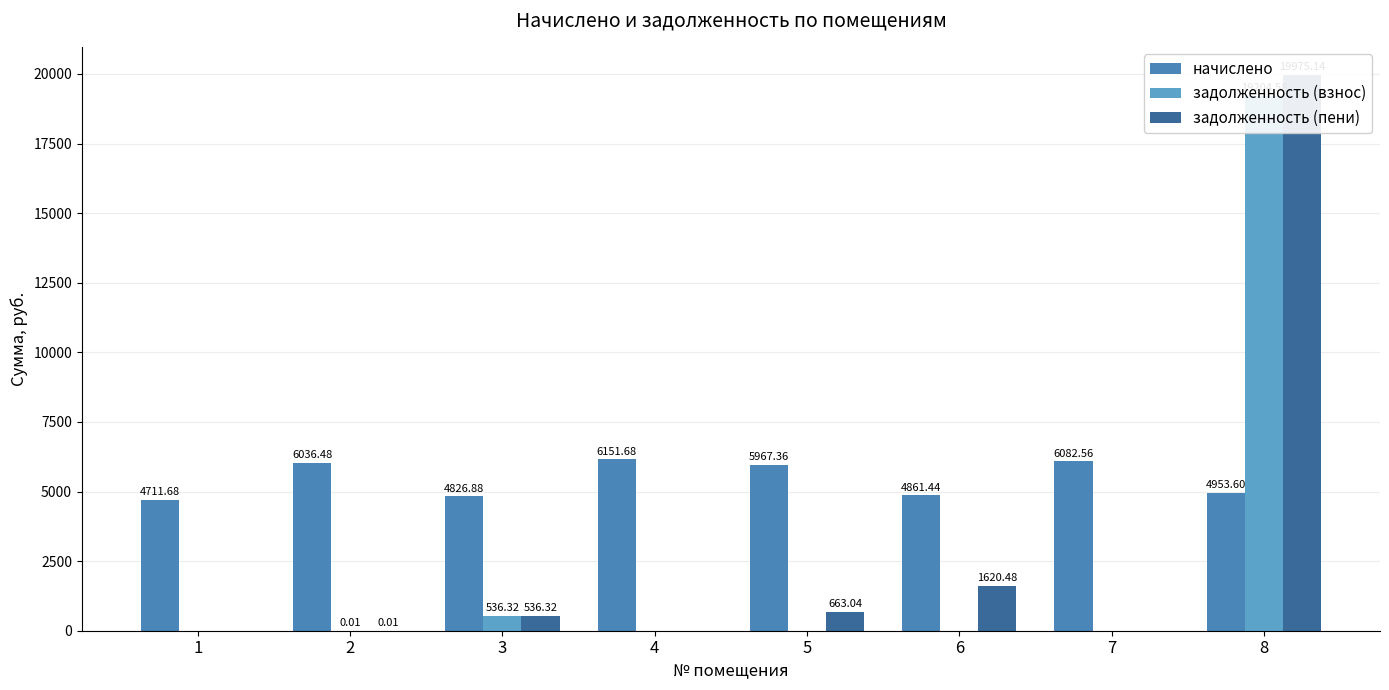

What is the total value across all series at 4?

6151.7